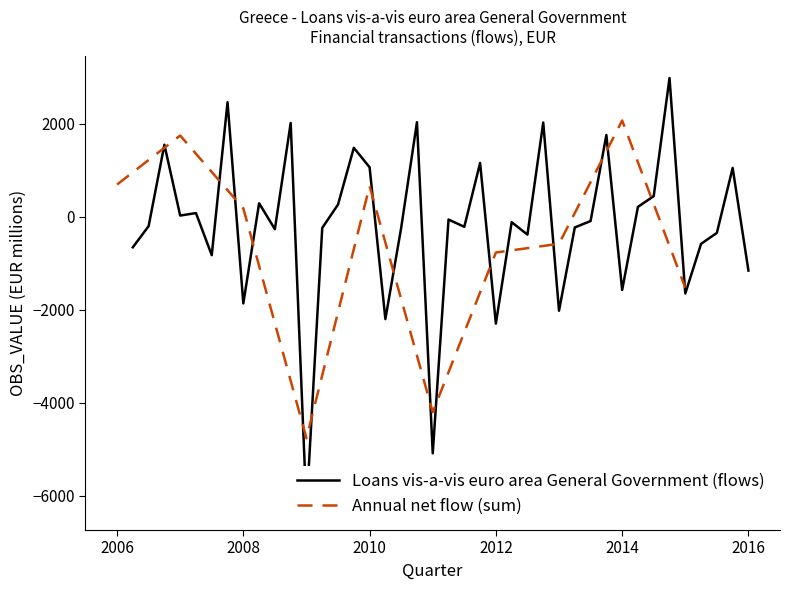

What is the highest value of the Annual net flow (sum) series?

2071.8